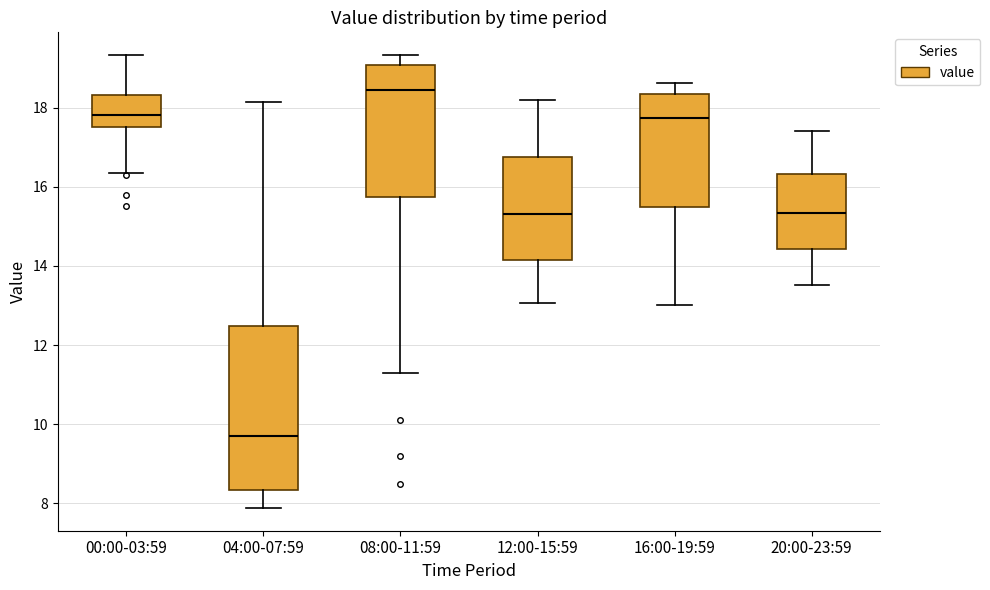

Where is the lower edge of the box for 12:00-15:59 on the y-axis? The values are not printed on the chart, so give them approximately, as read against the axis.

14.2